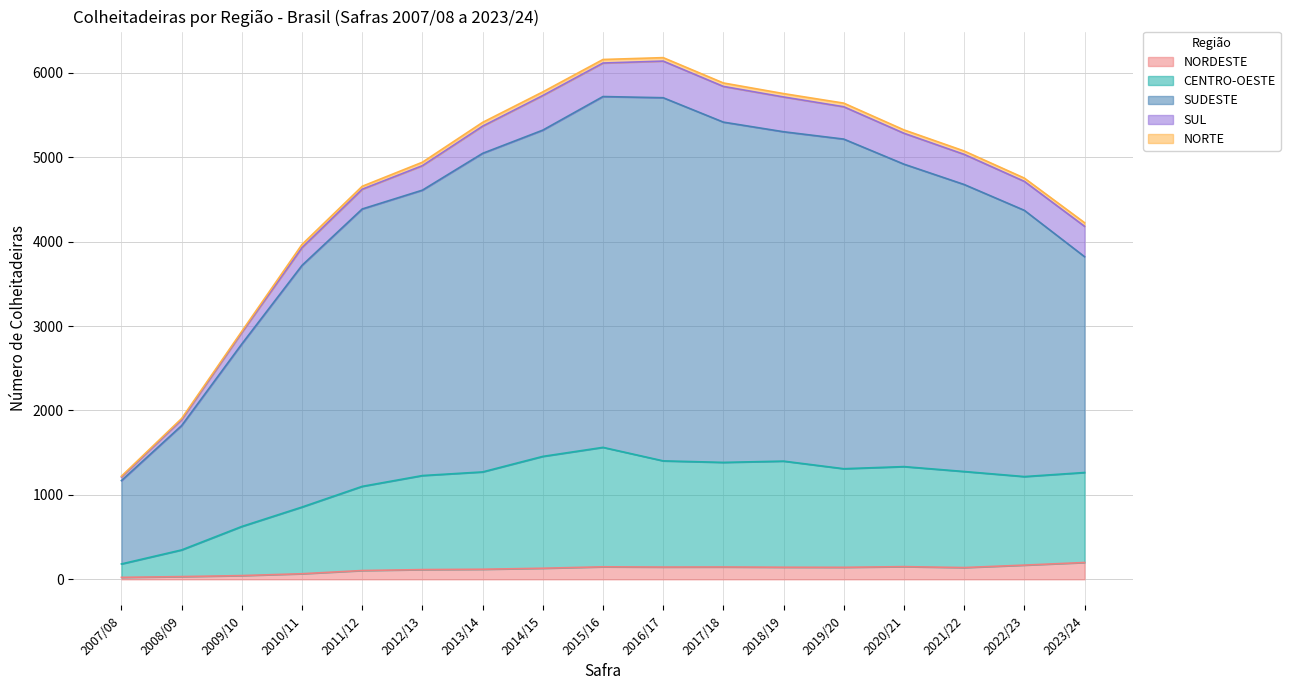

List the labels in order of CENTRO-OESTE value, largest first.

2015/16, 2014/15, 2016/17, 2018/19, 2017/18, 2020/21, 2019/20, 2021/22, 2013/14, 2023/24, 2012/13, 2022/23, 2011/12, 2010/11, 2009/10, 2008/09, 2007/08